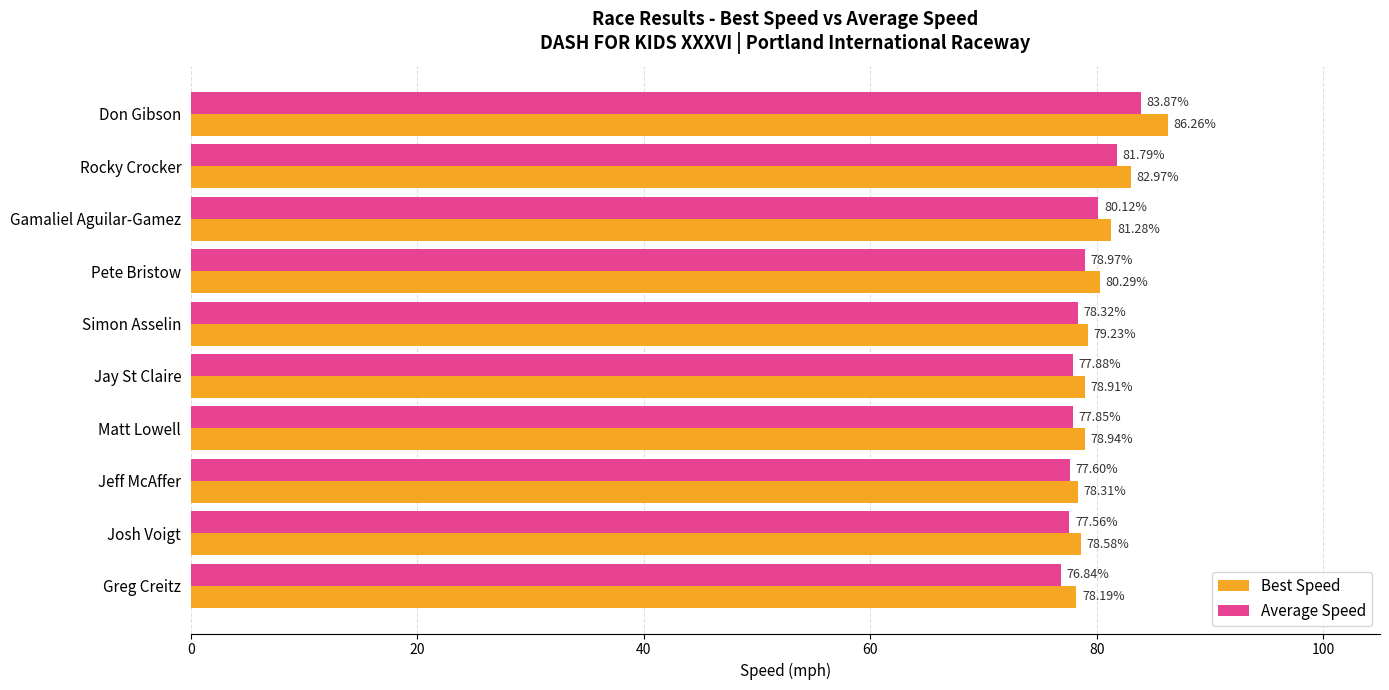

At which category does the chart reach its minimum across all series?

Greg Creitz